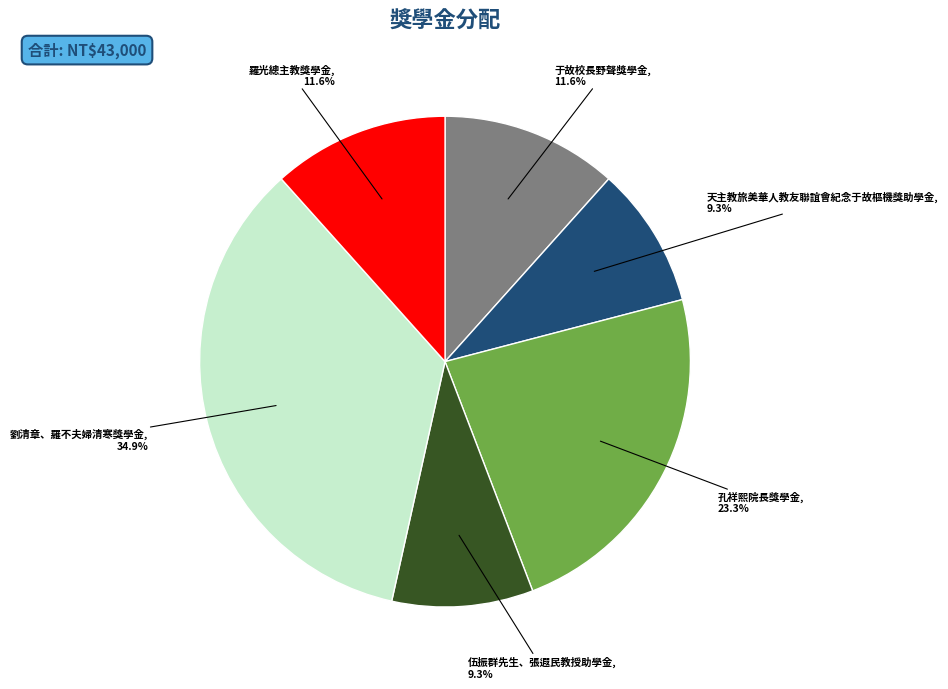

Is there any slice that represents more than half of the pie?

No